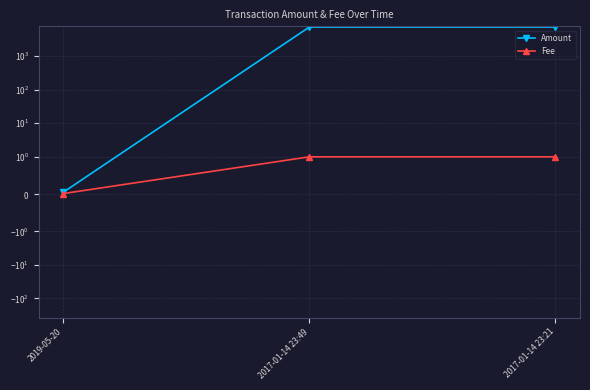

How many lines are shown in the chart?

2